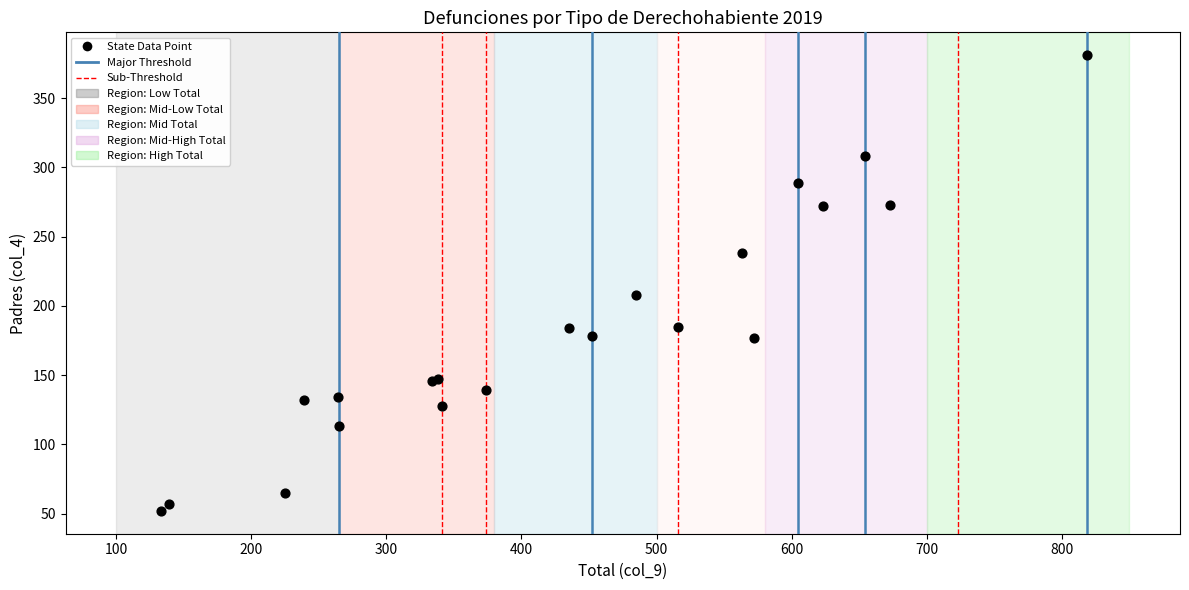

What Y value in the scatter plot is closest to 216?

208